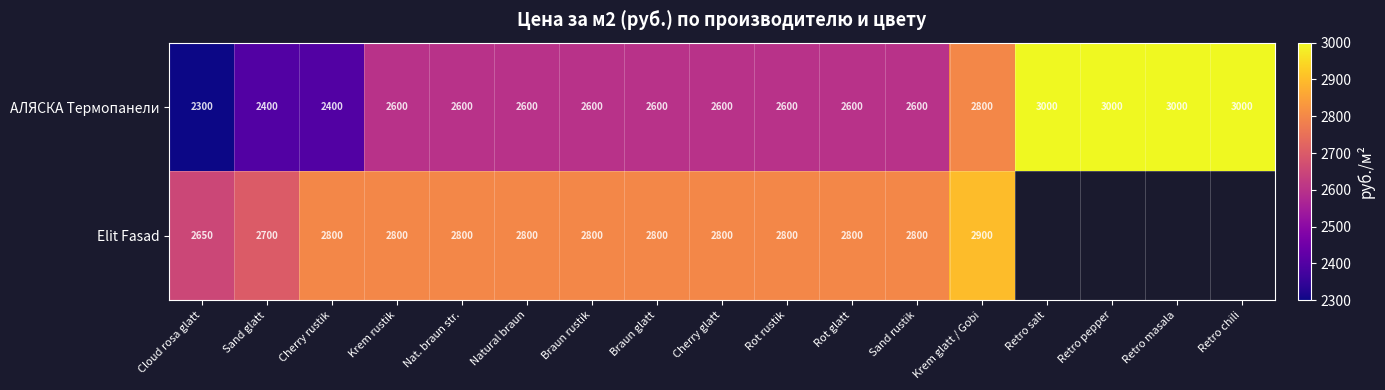

What is the highest value of the АЛЯСКА Термопанели series?

3000